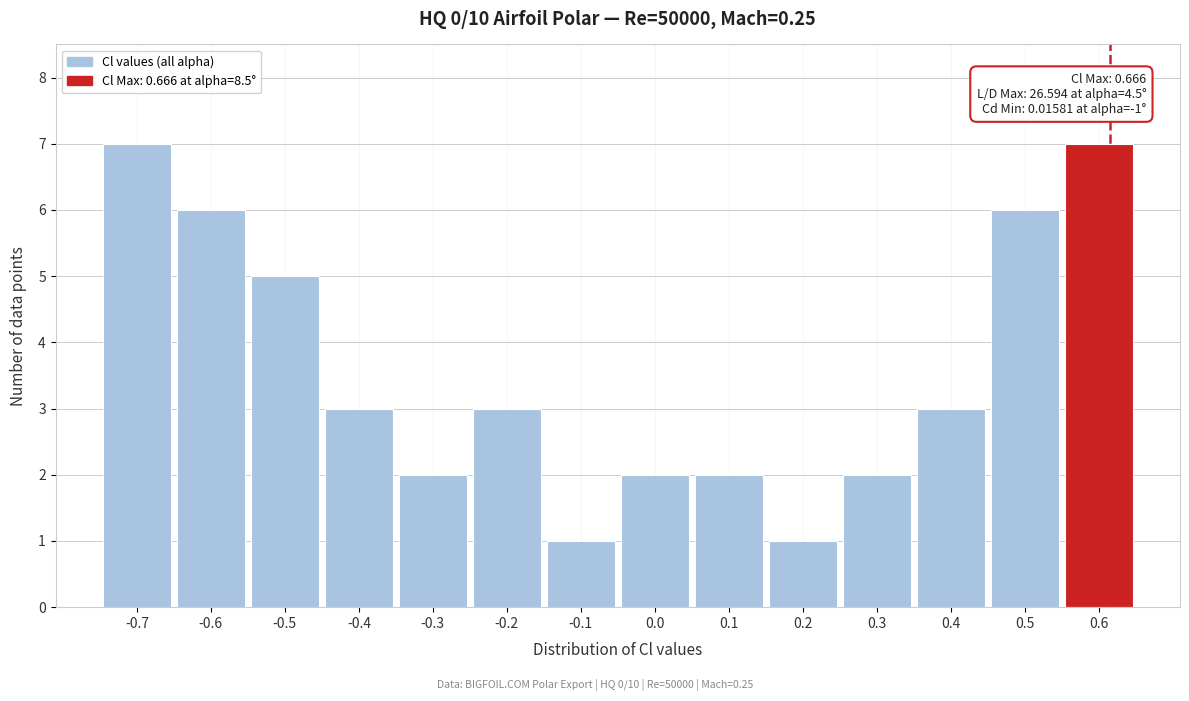

Reading right to left, transcribe all the data shown in this chart.

0.6=7	0.5=6	0.4=3	0.3=2	0.2=1	0.1=2	0.0=2	-0.1=1	-0.2=3	-0.3=2	-0.4=3	-0.5=5	-0.6=6	-0.7=7